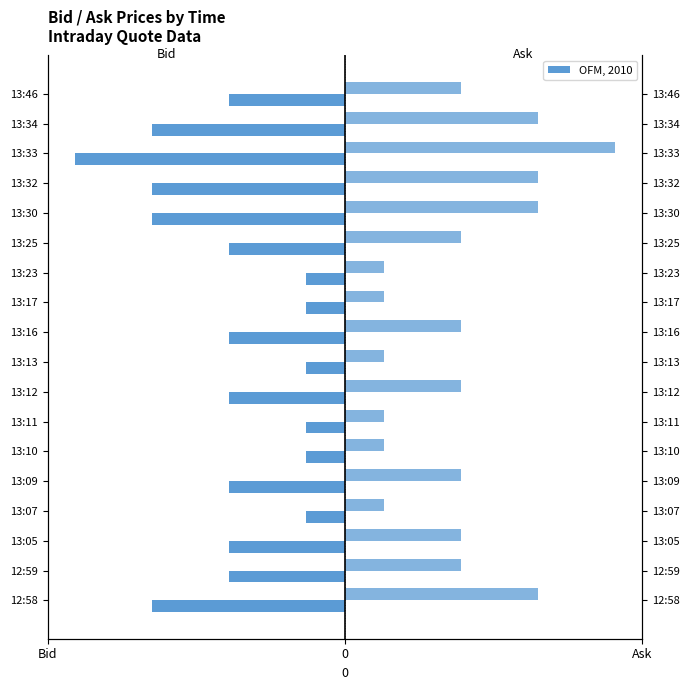

Does the chart contain stacked bars?

No